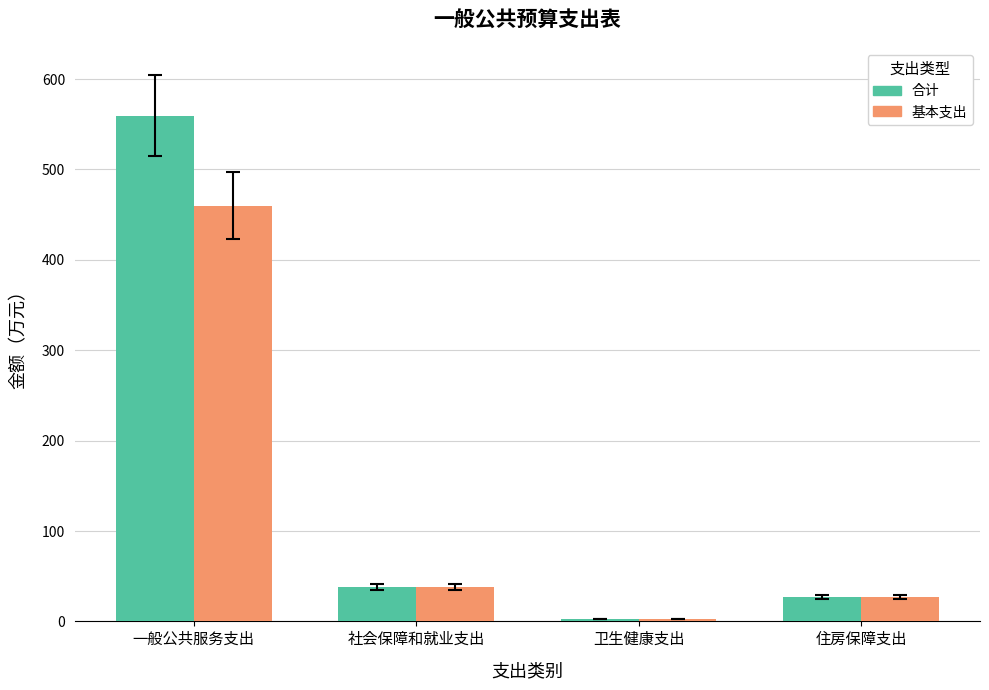

What is the lowest value of the 基本支出 series?

2.4